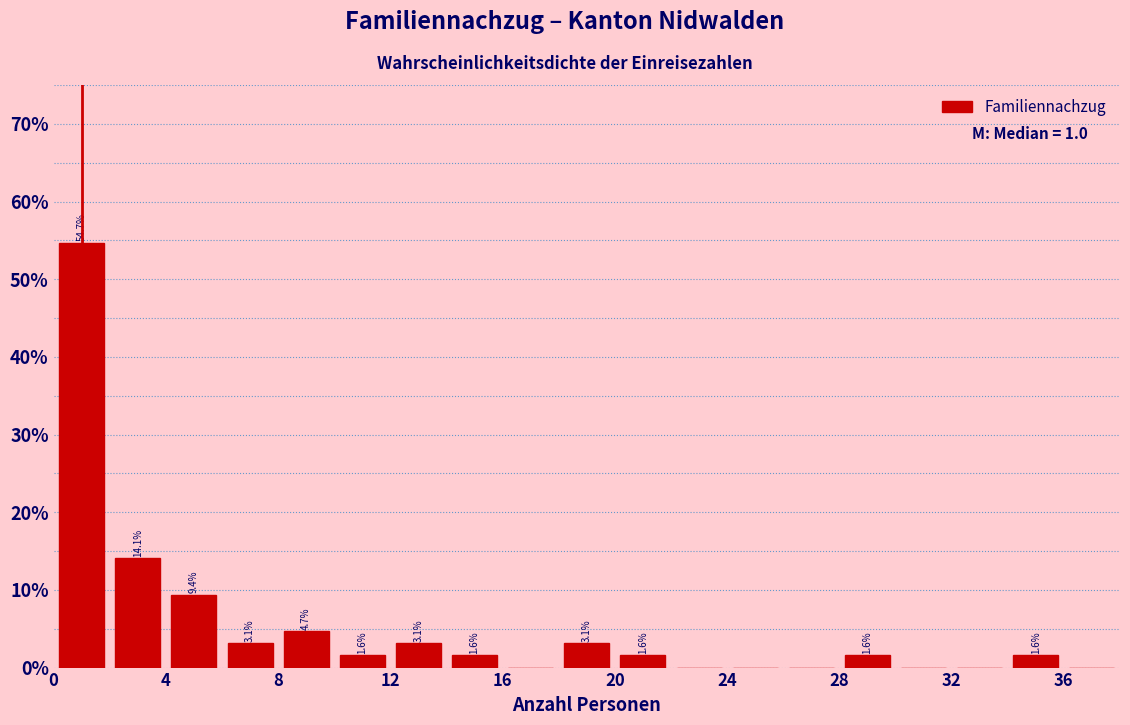

Which range on the x-axis has the tallest bar?

0 to 2